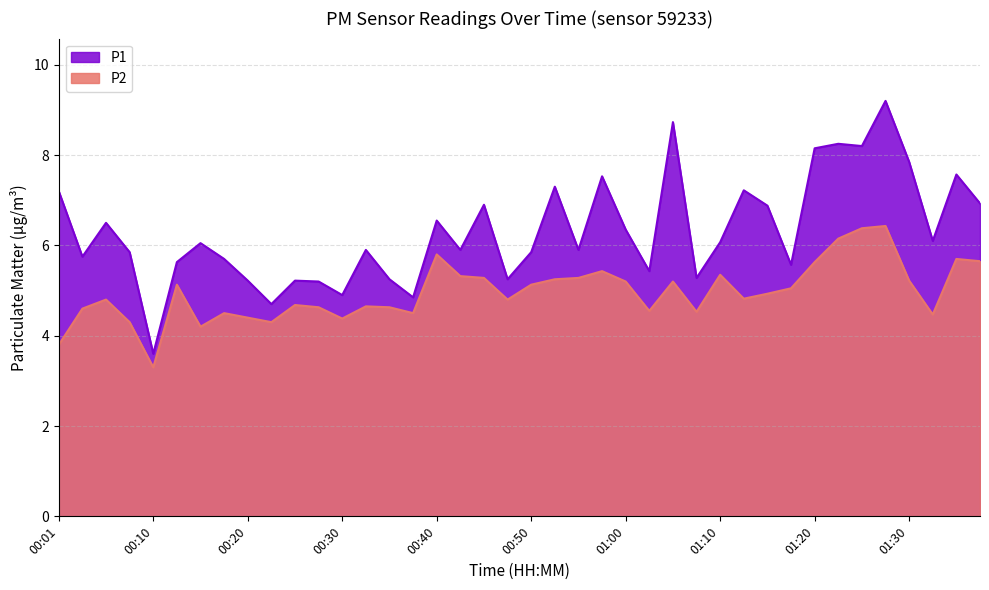

List the series in order of their overall mean, lowest first.

P2, P1